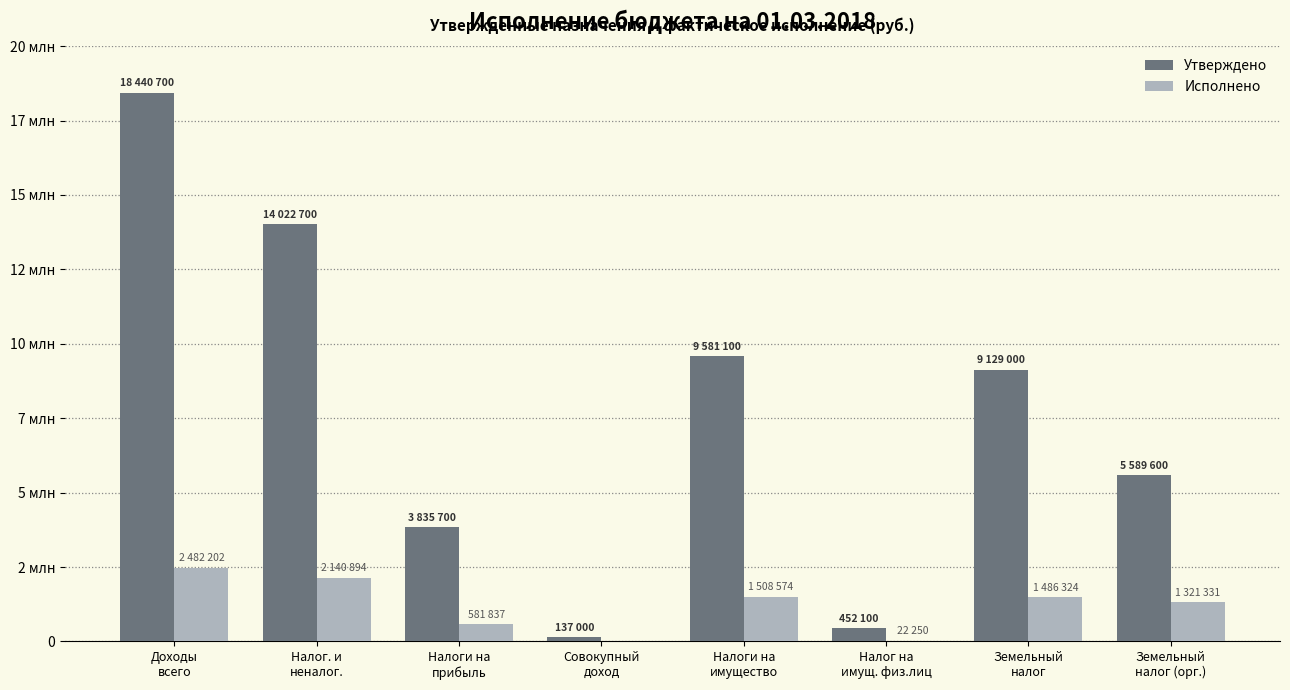

What is the approximate value of Исполнено at Налог. и
неналог.?

2140894.5